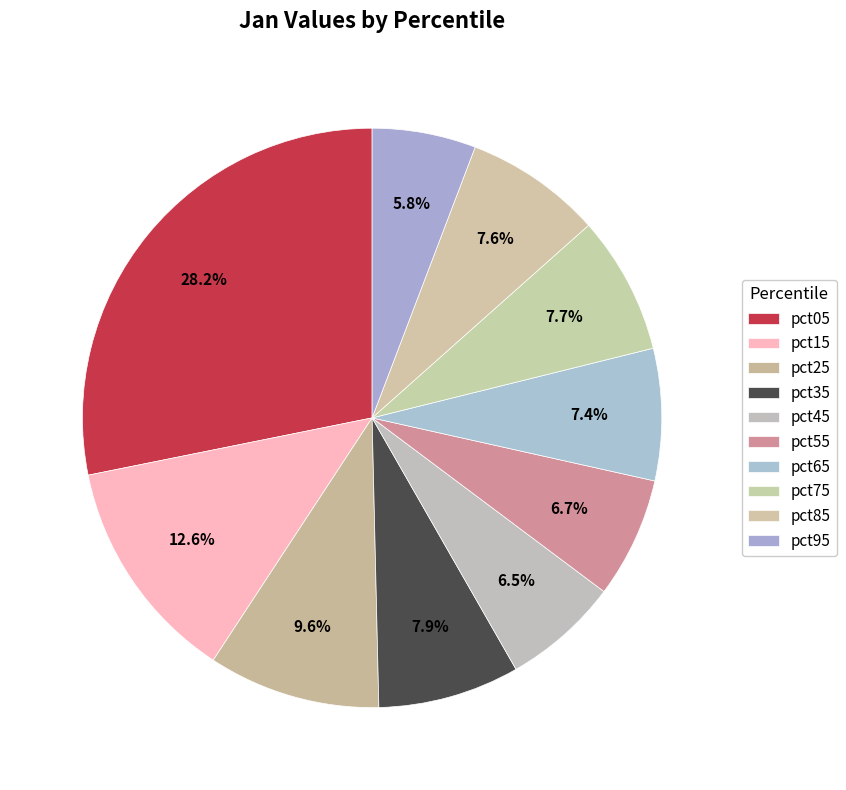

To the nearest percent, what percentage of the pie is pct85?

8%